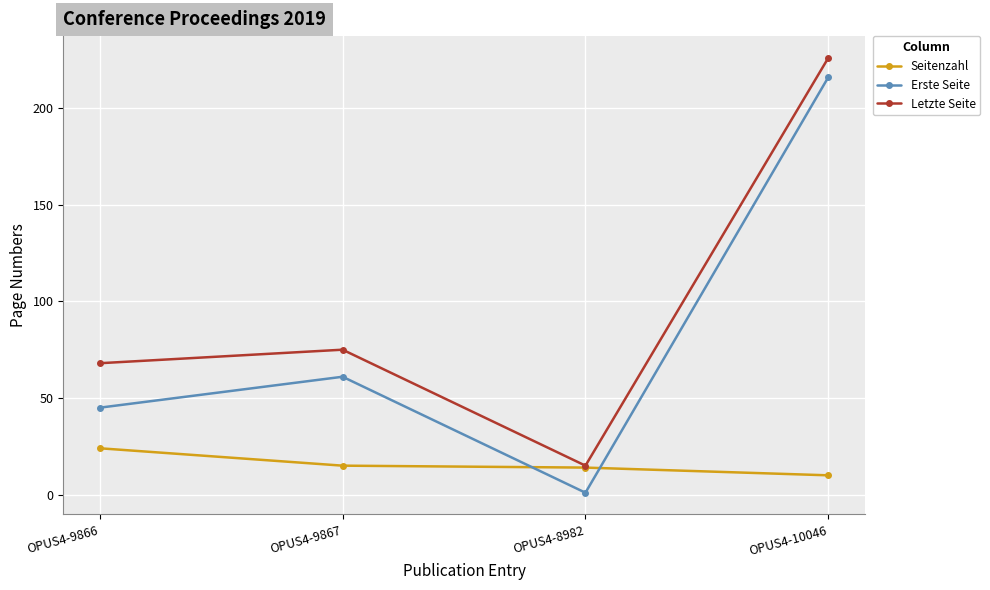

What is the label of the 3rd point from the left?

OPUS4-8982